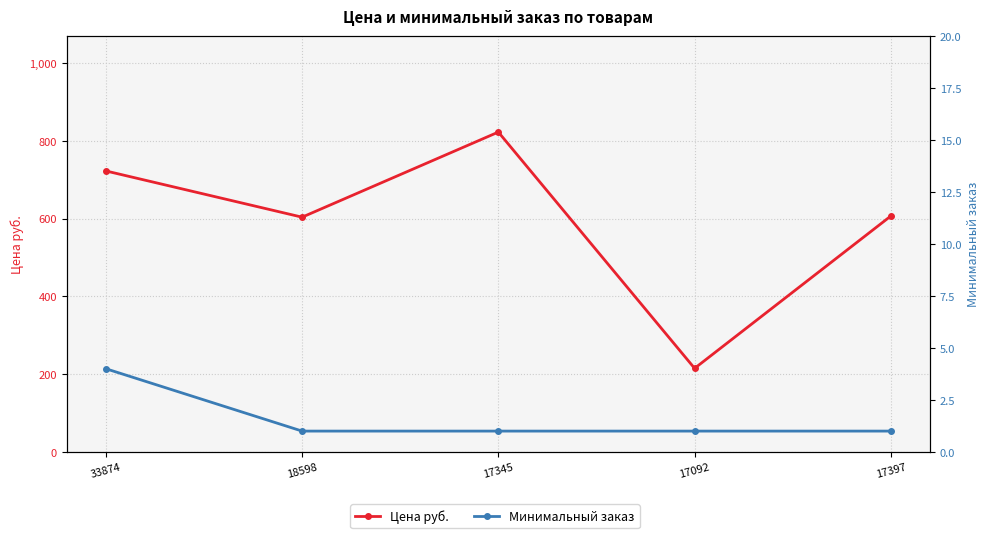

What position from the right is 17345?

3